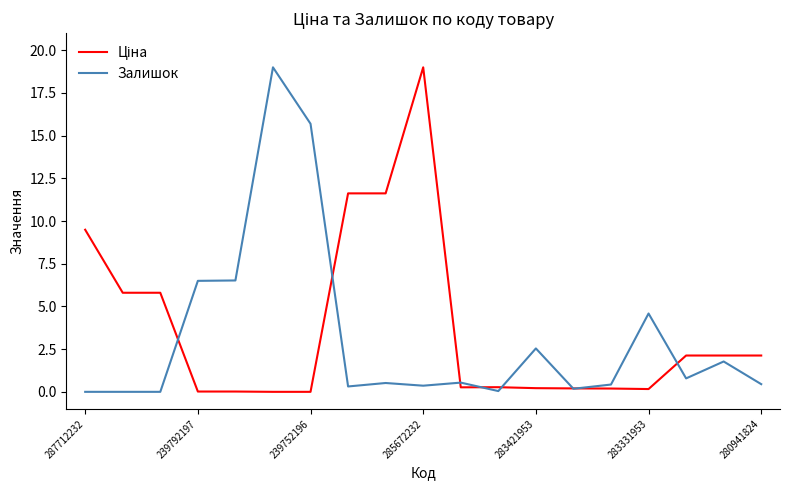

What is the maximum value shown in the chart?

19.0